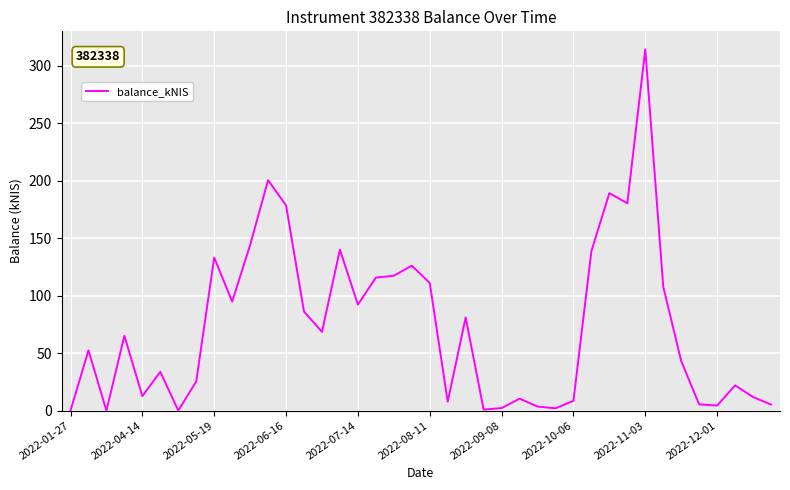

Does the chart have visible grid lines?

Yes